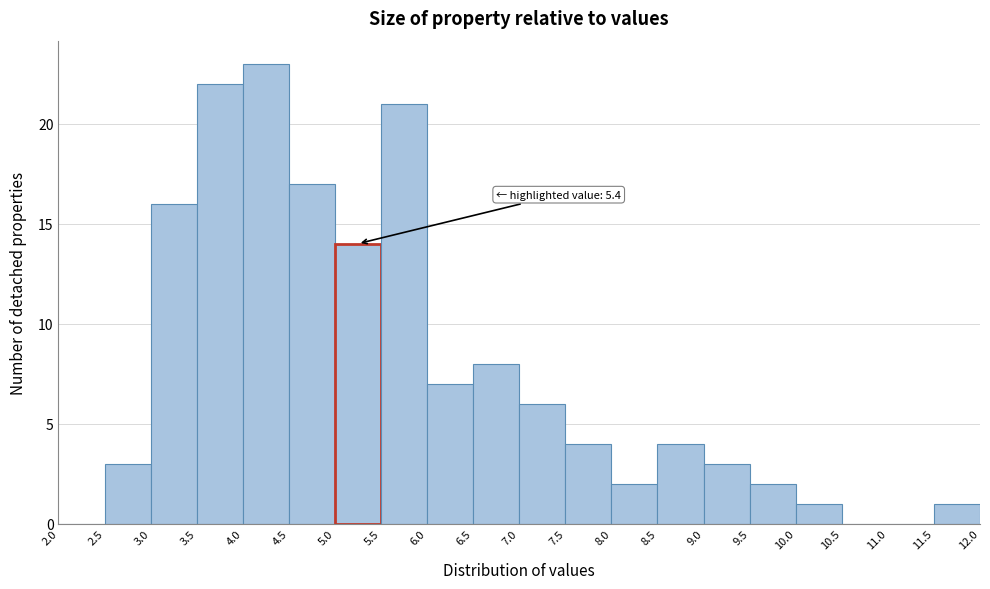

Over which range of the x-axis is the bar tallest?

4.0 to 4.5